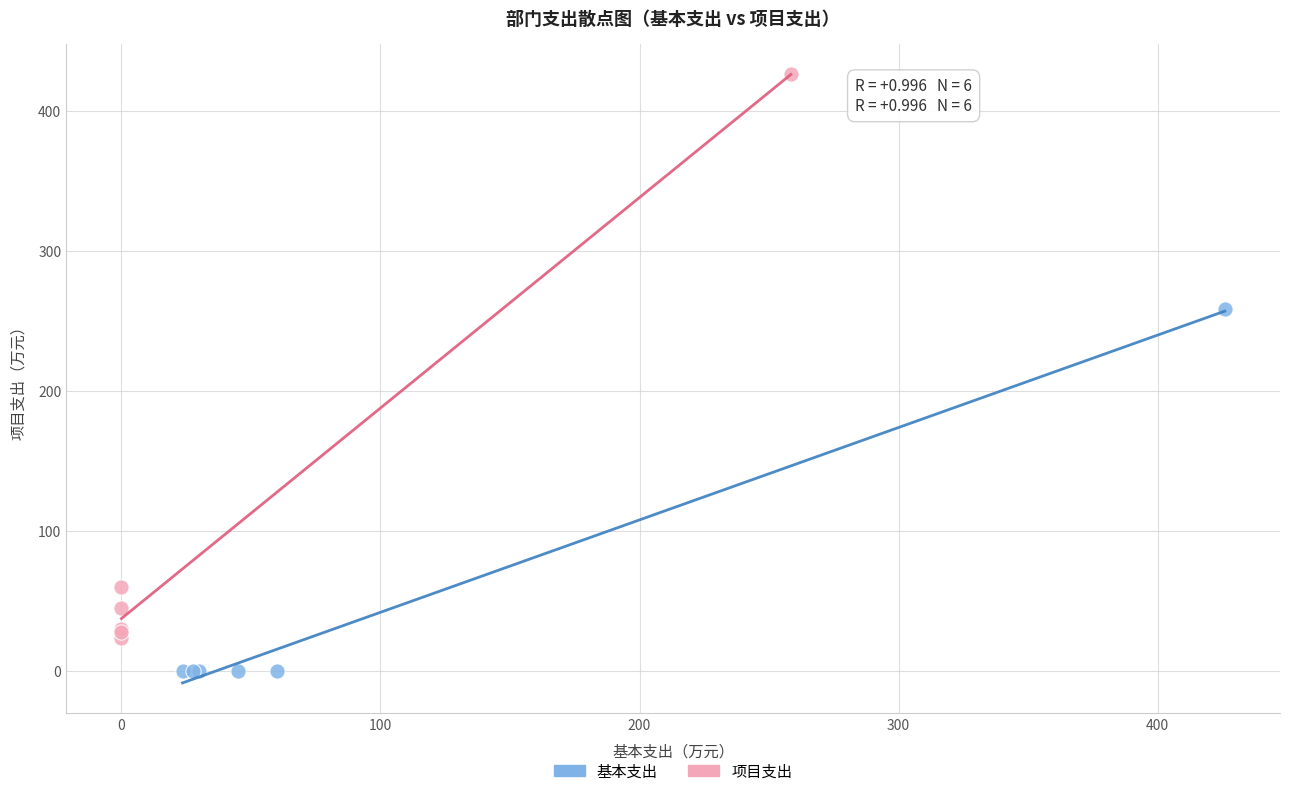

Which series contains the lowest Y value?

基本支出